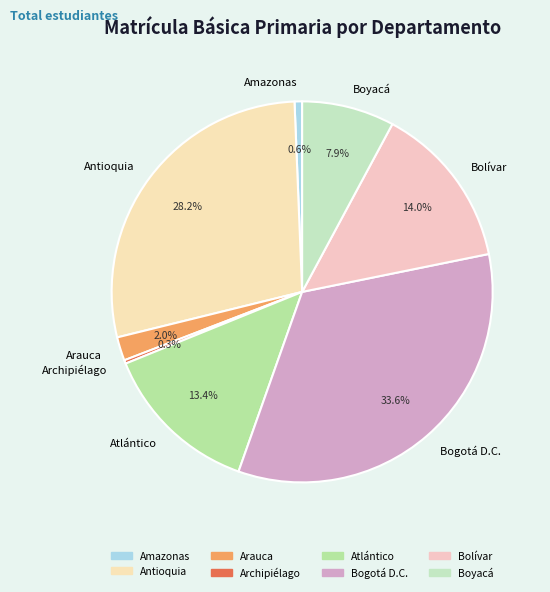

What portion of the pie excludes Arauca?

98.0%